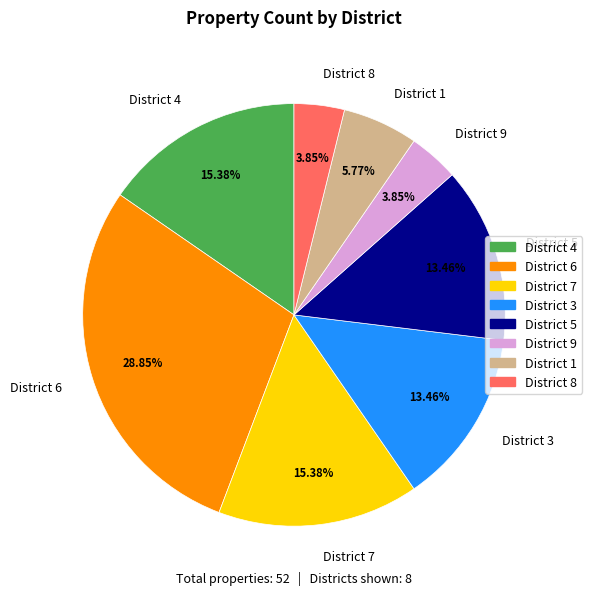

Is the sum of District 4 and District 9 greater than half?

No